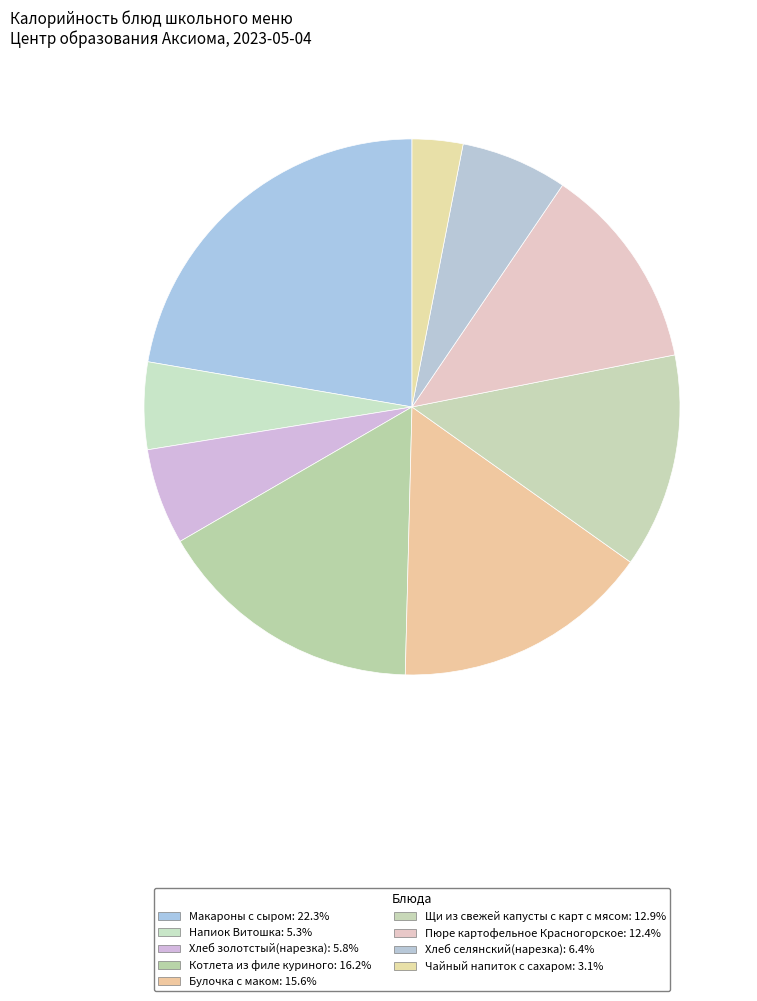

How many segments does this pie chart have?

9